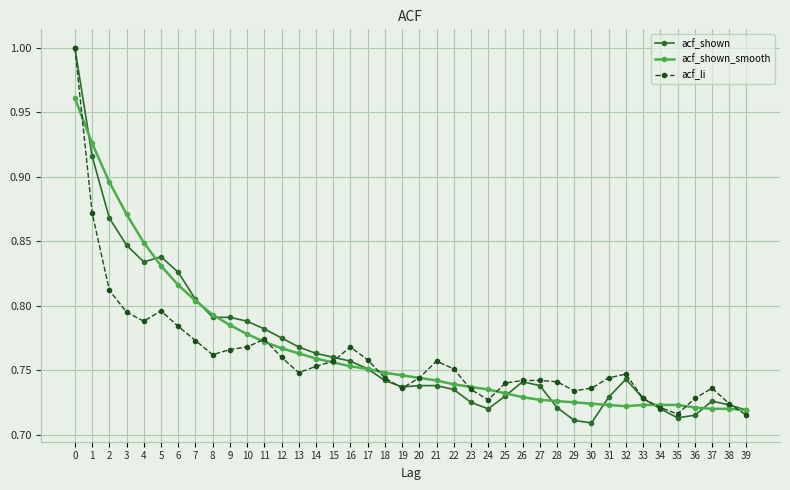

Between 8 and 22, which series saw the biggest shift?

acf_shown